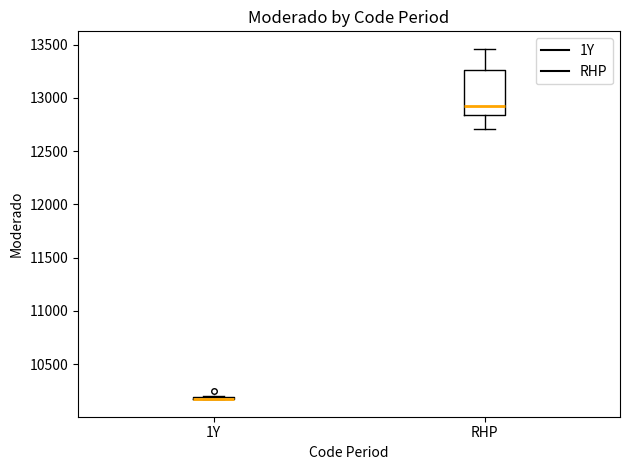

Which box is the tallest, from its lower edge to its upper edge?

RHP